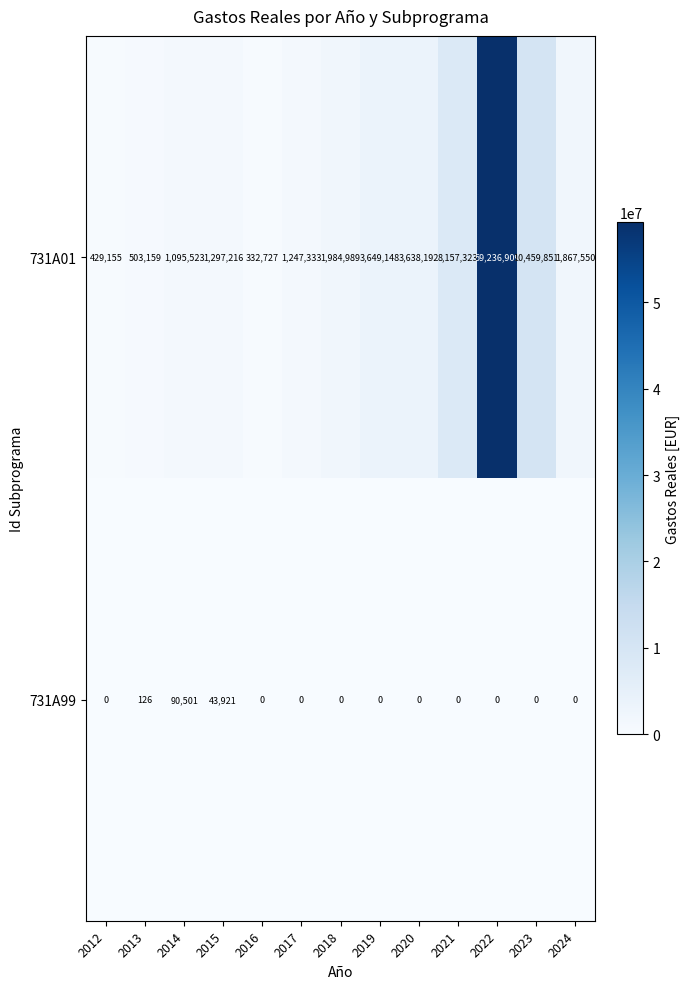

Where does the 731A01 series first go above 1867550?

2018